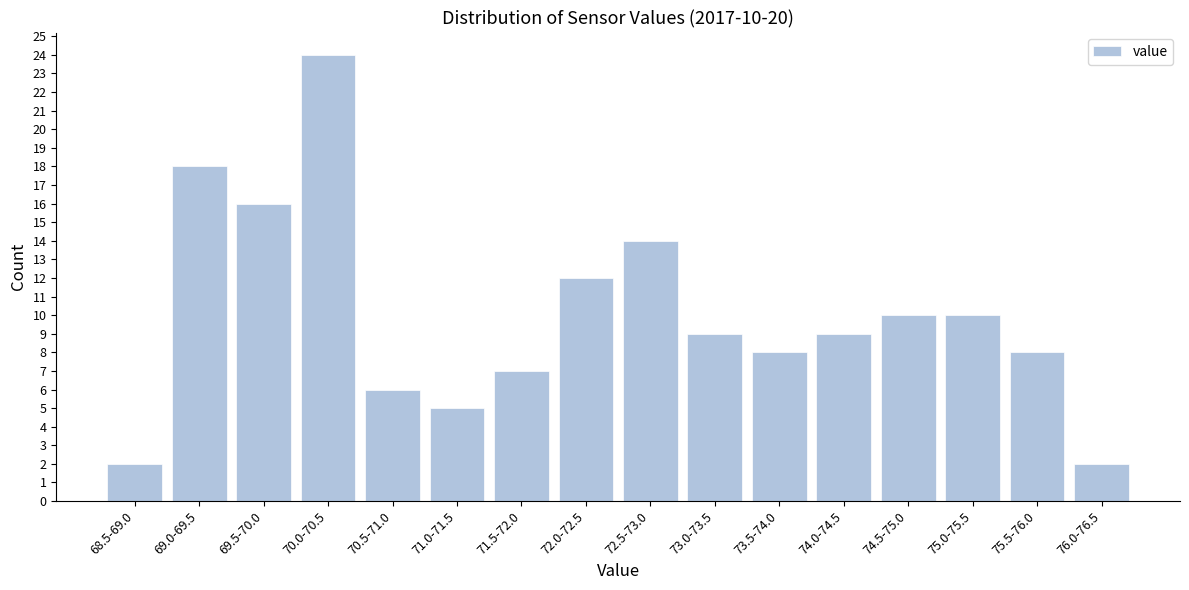

Reading right to left, what are all the values shown in this chart?

2	8	10	10	9	8	9	14	12	7	5	6	24	16	18	2